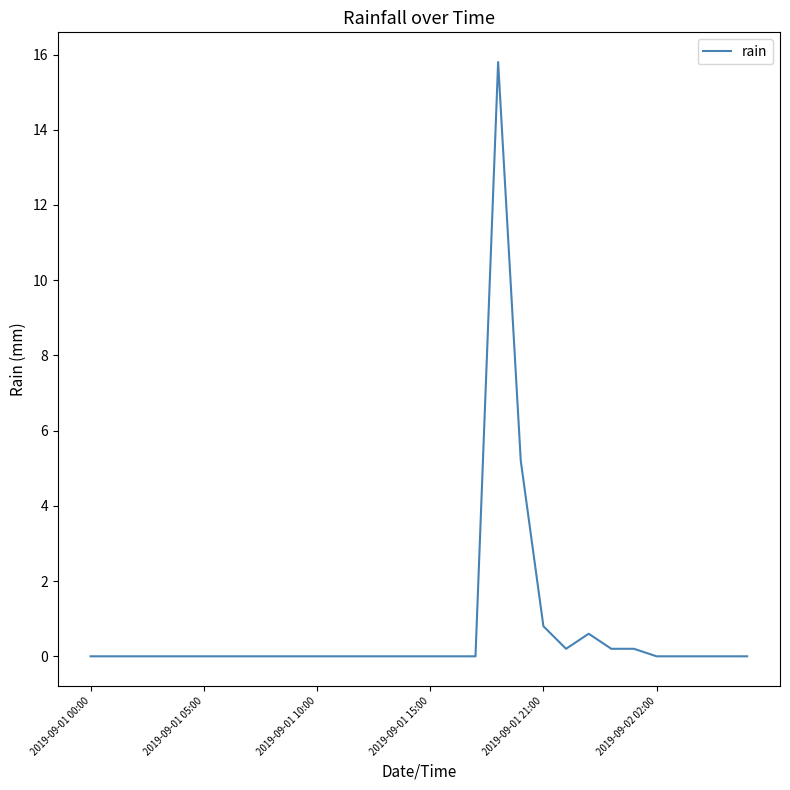

What is the greatest value displayed?

15.8